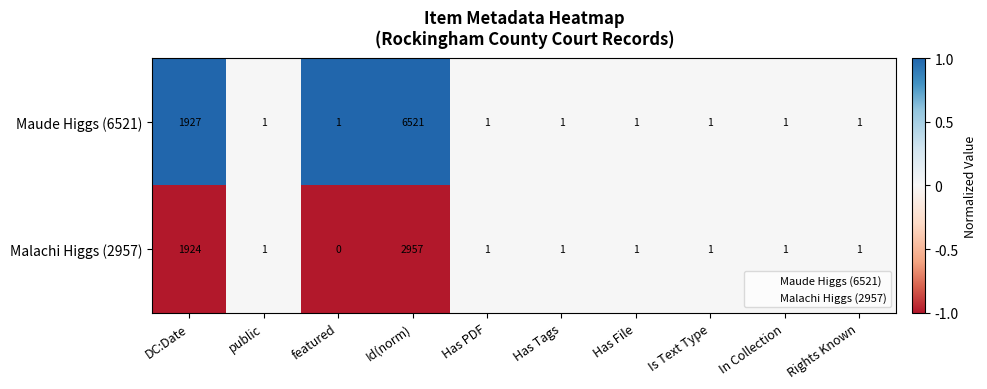

What is the difference between the maximum and minimum values in the Malachi Higgs (2957) series?

2957